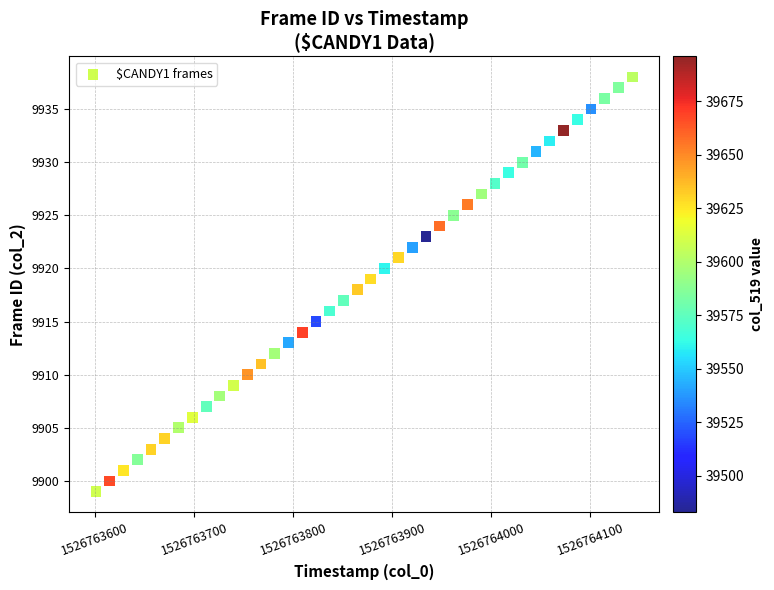

What is the range of Y values (max minus min)?

39